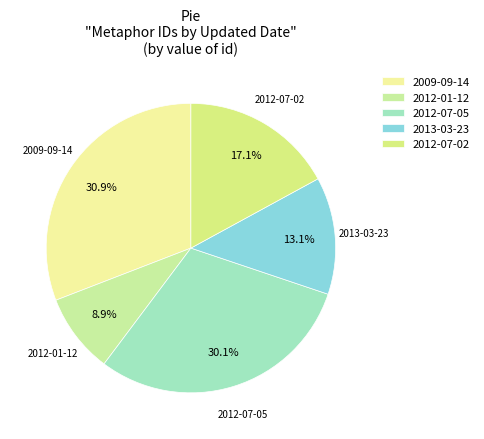

Approximately how many times larger is the value at 2013-03-23 compared to 2012-07-05?

0.4